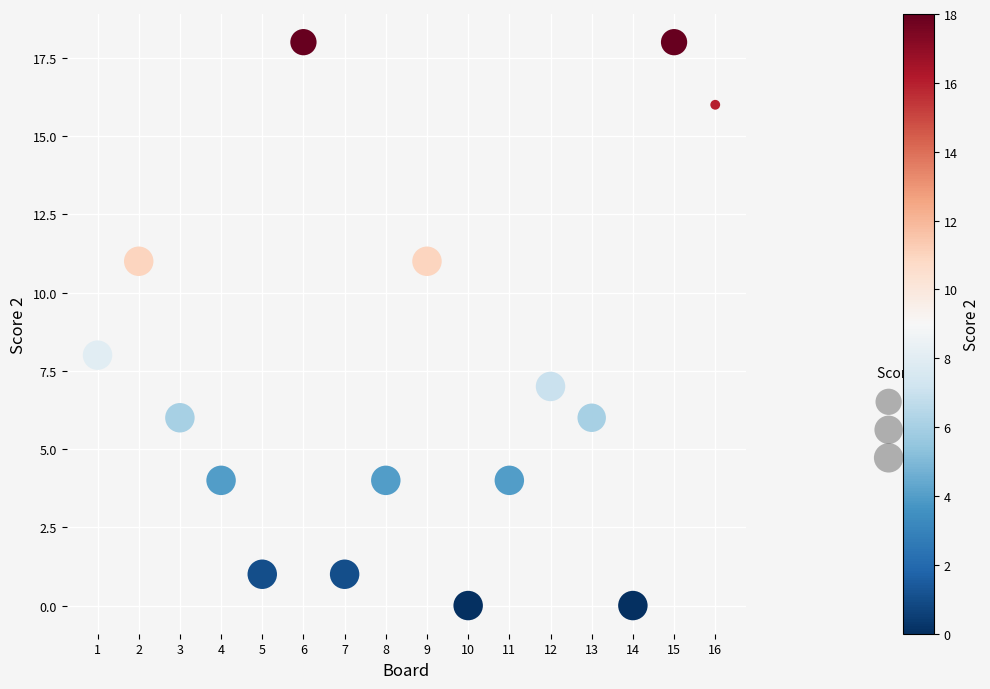

What Y value in the scatter plot is closest to 9?

8